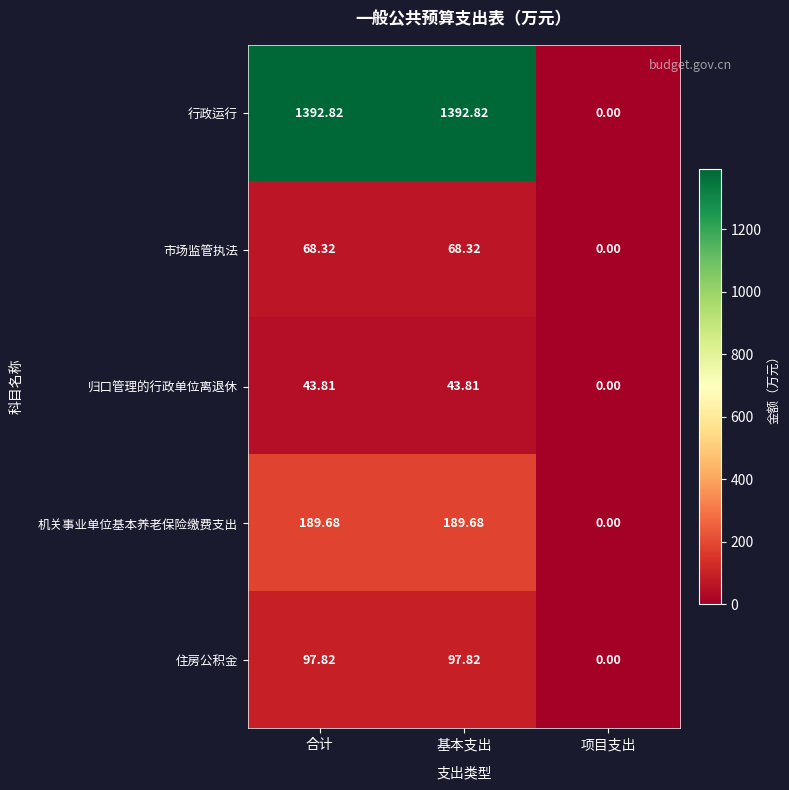

Count the number of data series in this chart.

5